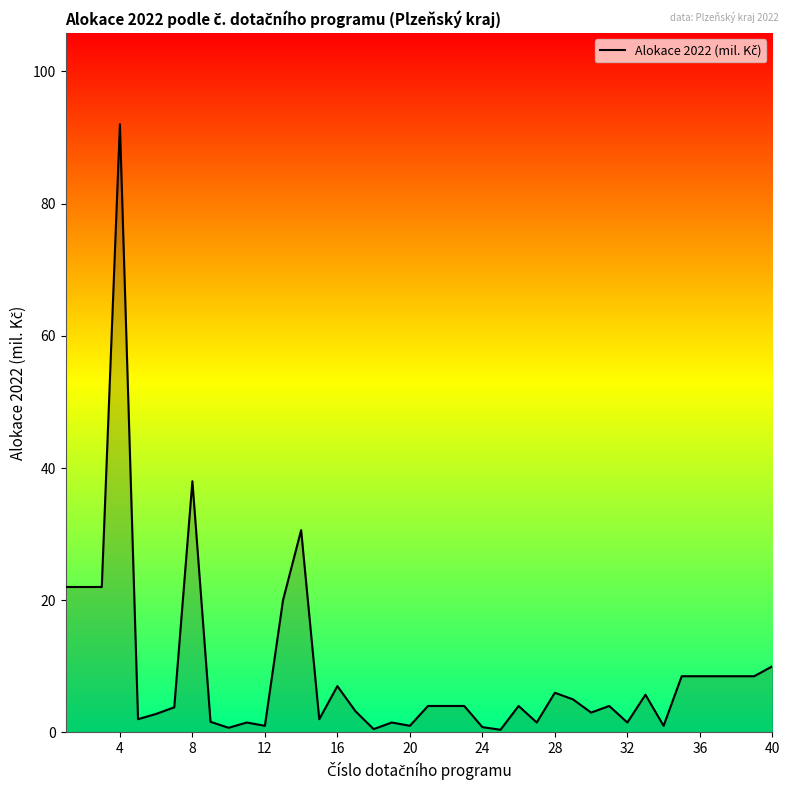

What is the greatest value displayed?

92.0